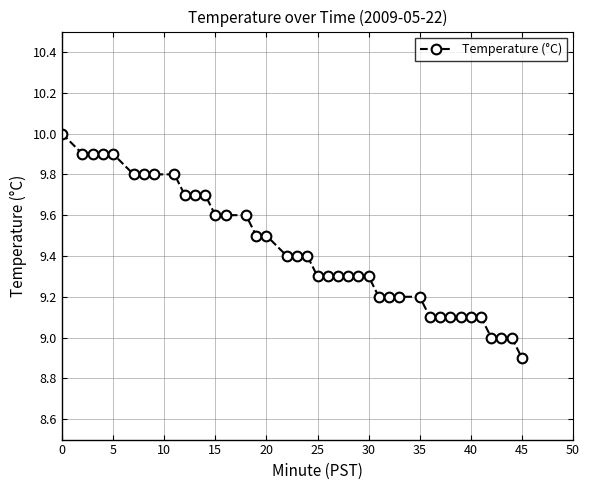

Reading left to right, extract all data points from this chart.

10.0	9.9	9.9	9.9	9.9	9.8	9.8	9.8	9.8	9.7	9.7	9.7	9.6	9.6	9.6	9.5	9.5	9.4	9.4	9.4	9.3	9.3	9.3	9.3	9.3	9.3	9.2	9.2	9.2	9.2	9.1	9.1	9.1	9.1	9.1	9.1	9.0	9.0	9.0	8.9